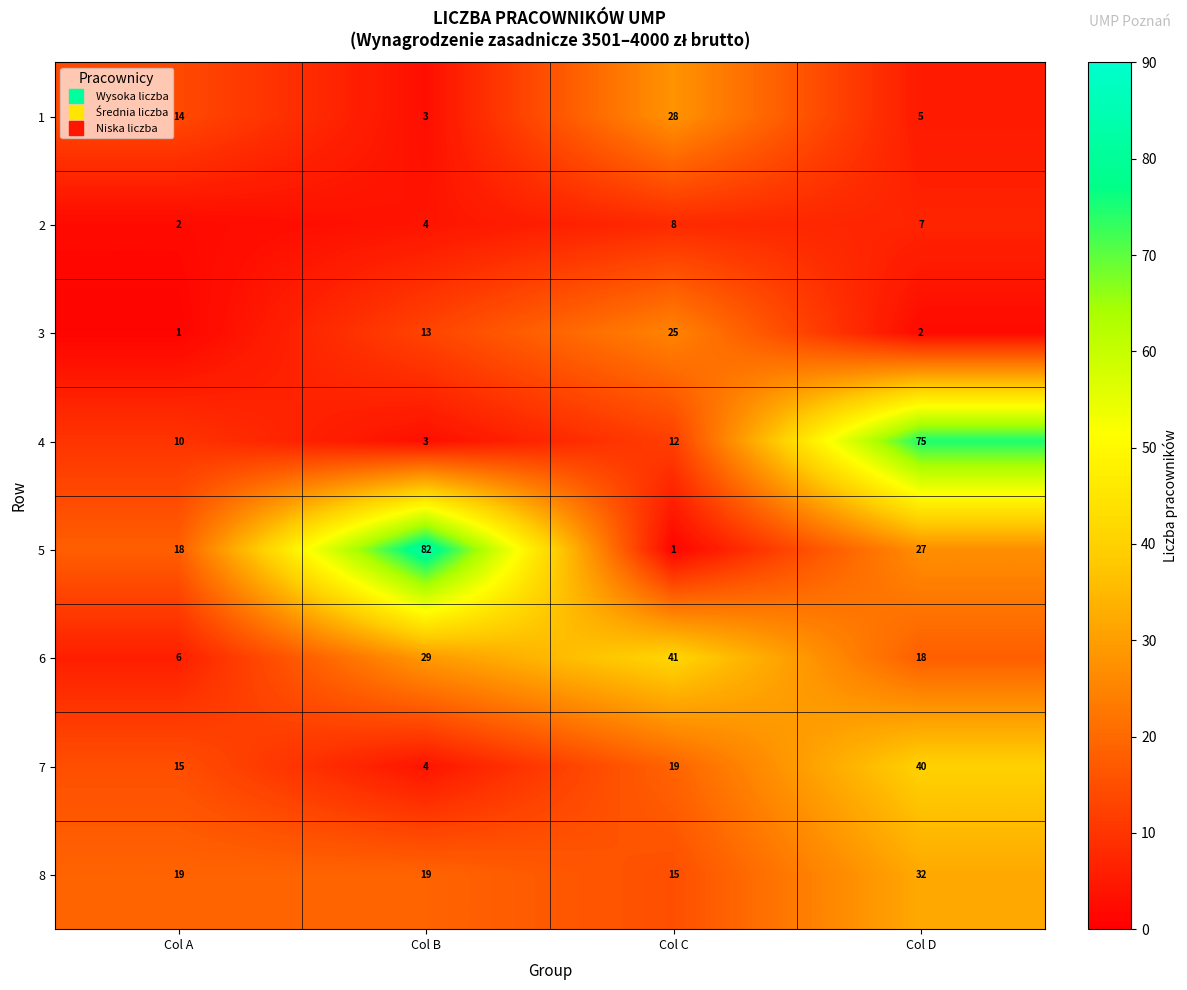

What is the difference between the second highest and second lowest values in the 5 series?

9